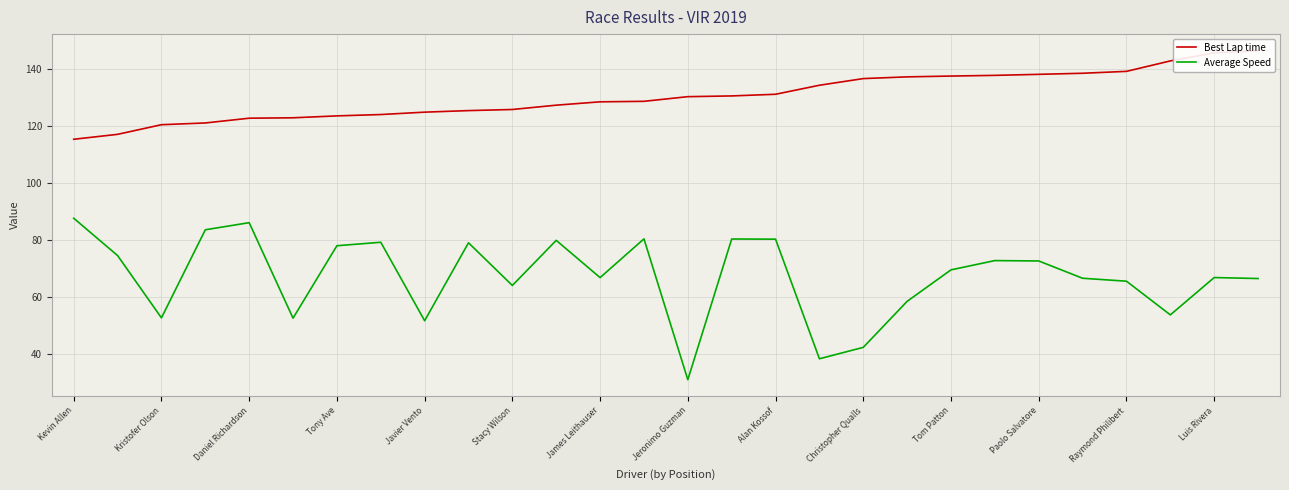

Is it true that Best Lap time equals 143.0 at 25?

True